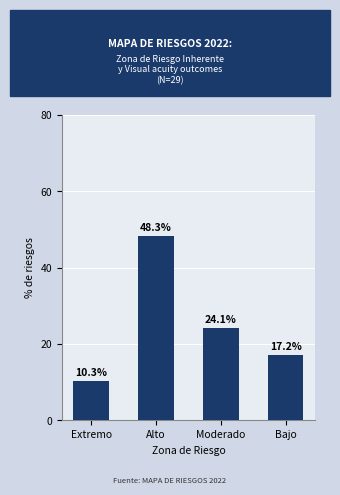

What is the difference between the second highest and second lowest values?

6.9